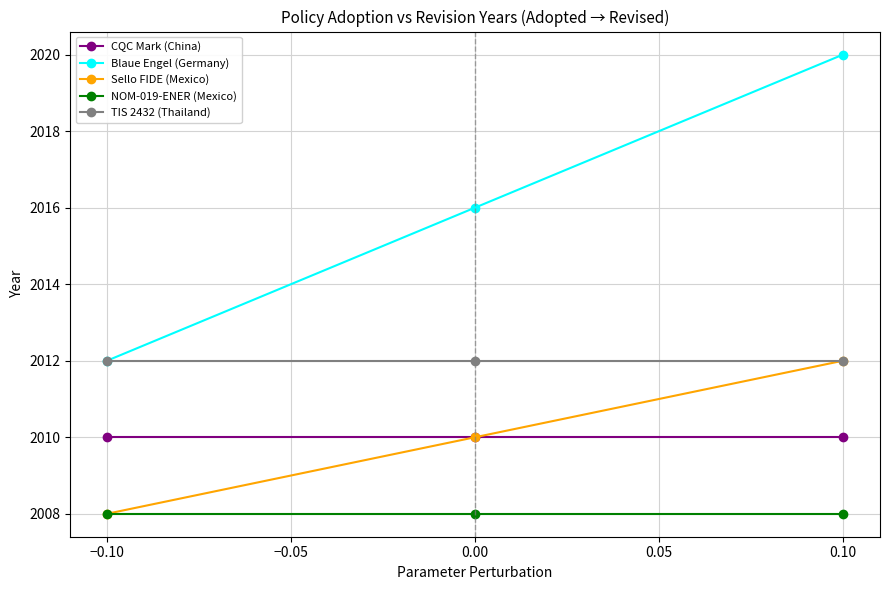

What is the lowest value of the TIS 2432 (Thailand) series?

2012